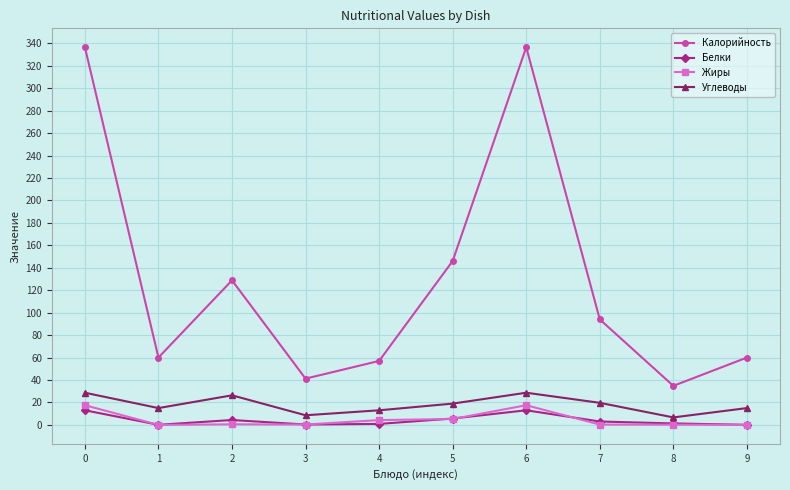

What is the greatest value displayed?

336.5